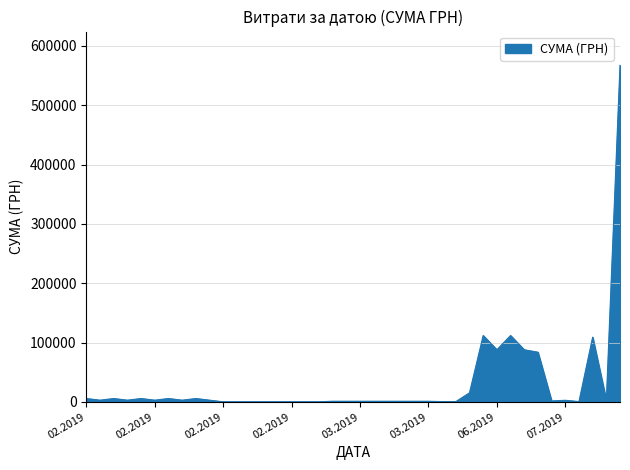

Does the chart have visible grid lines?

Yes